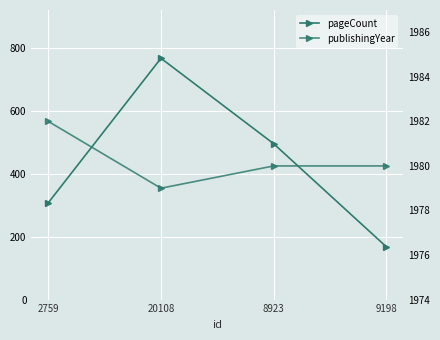

Rank the series by their maximum value, from highest to lowest.

publishingYear, pageCount